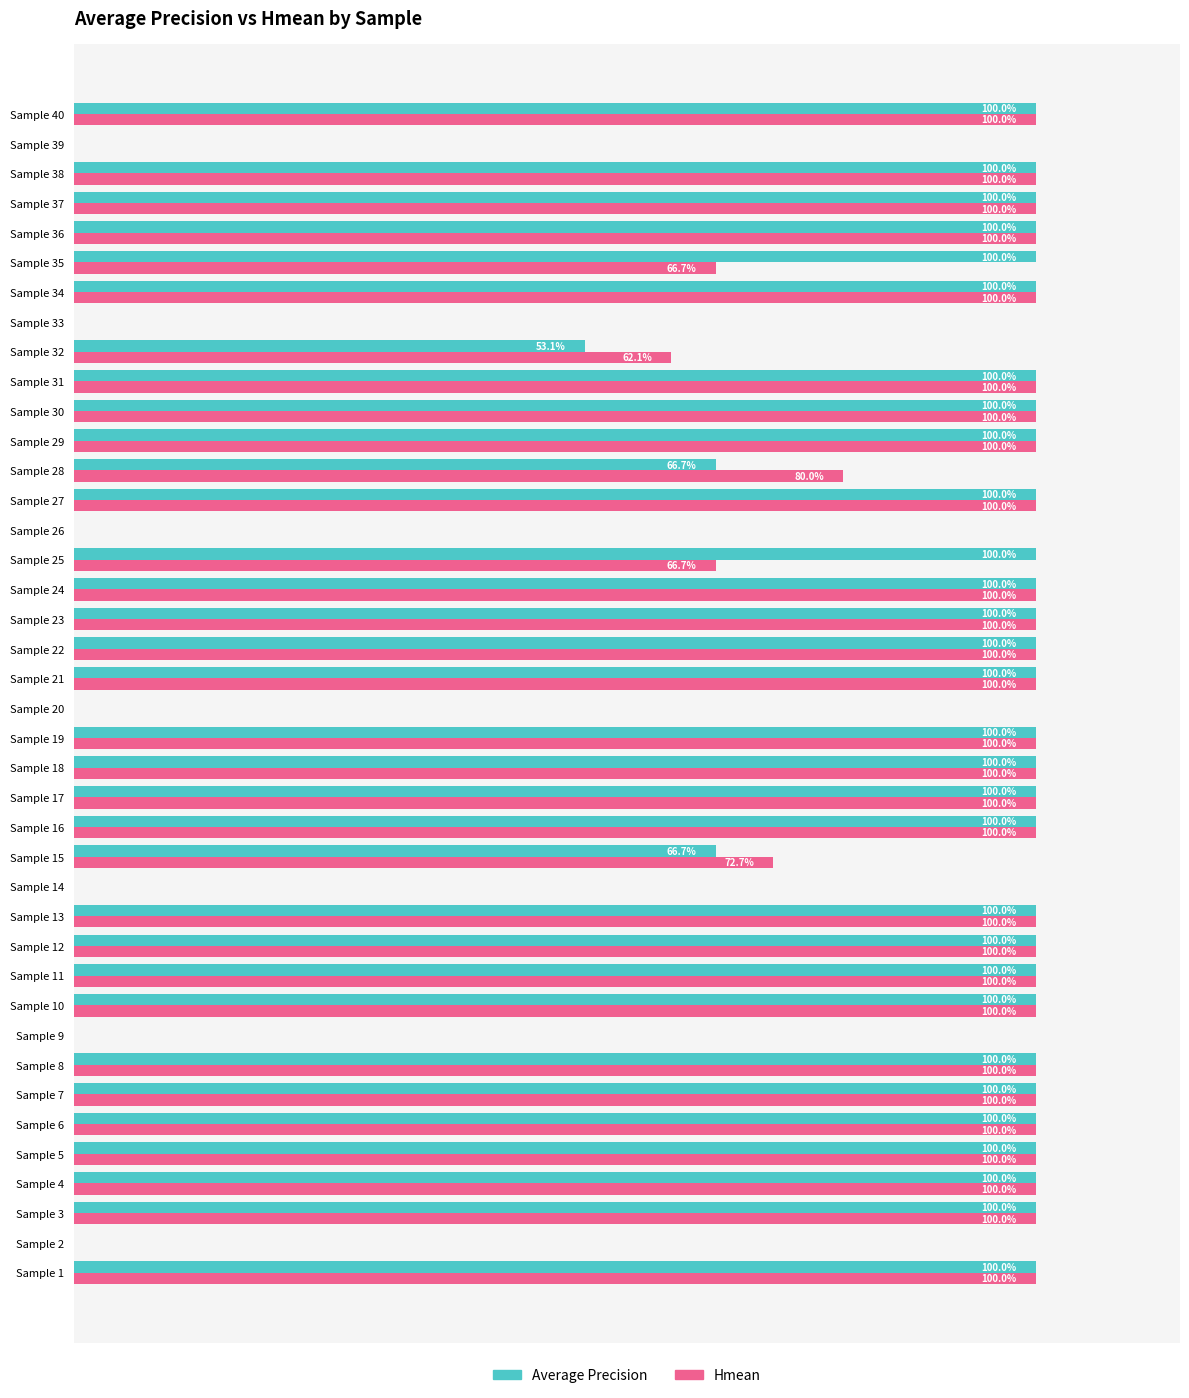

What are all the series names shown in the legend?

Average Precision, Hmean